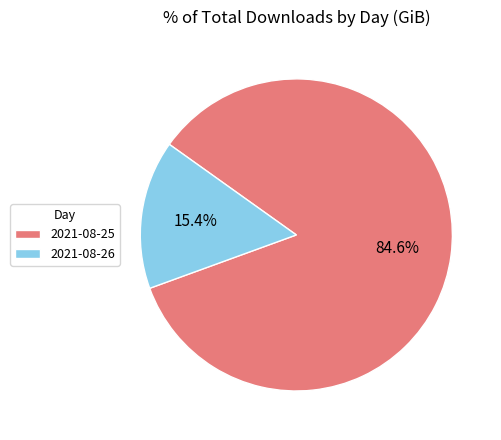

Approximately how many times larger is the value at 2021-08-26 compared to 2021-08-25?

0.2